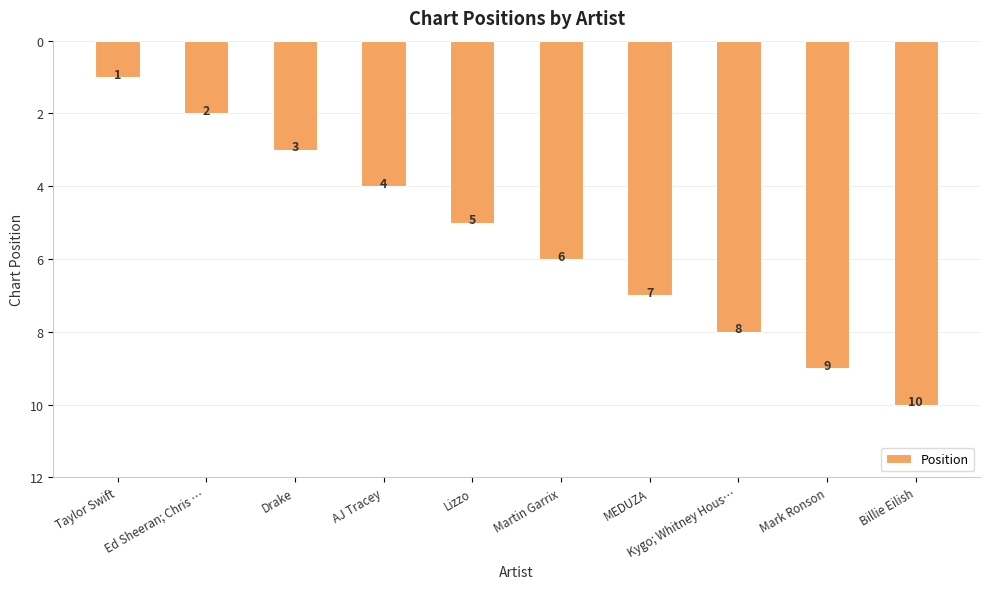

What is the sum of all values?

55